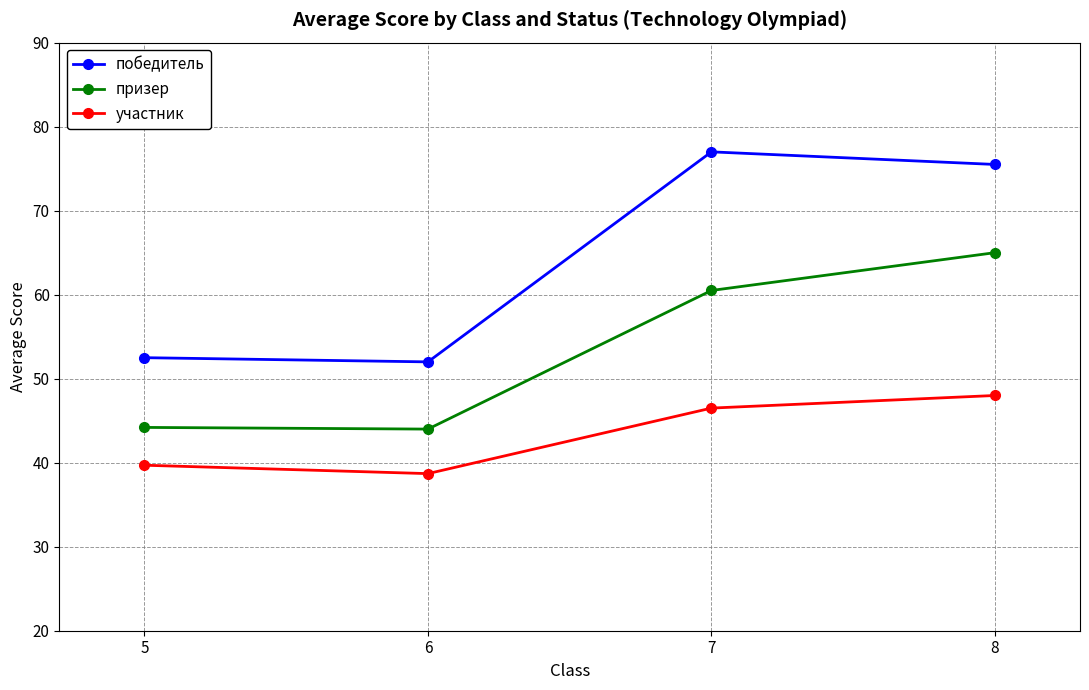

The призер series shows 44.2 at 5. True or false?

True